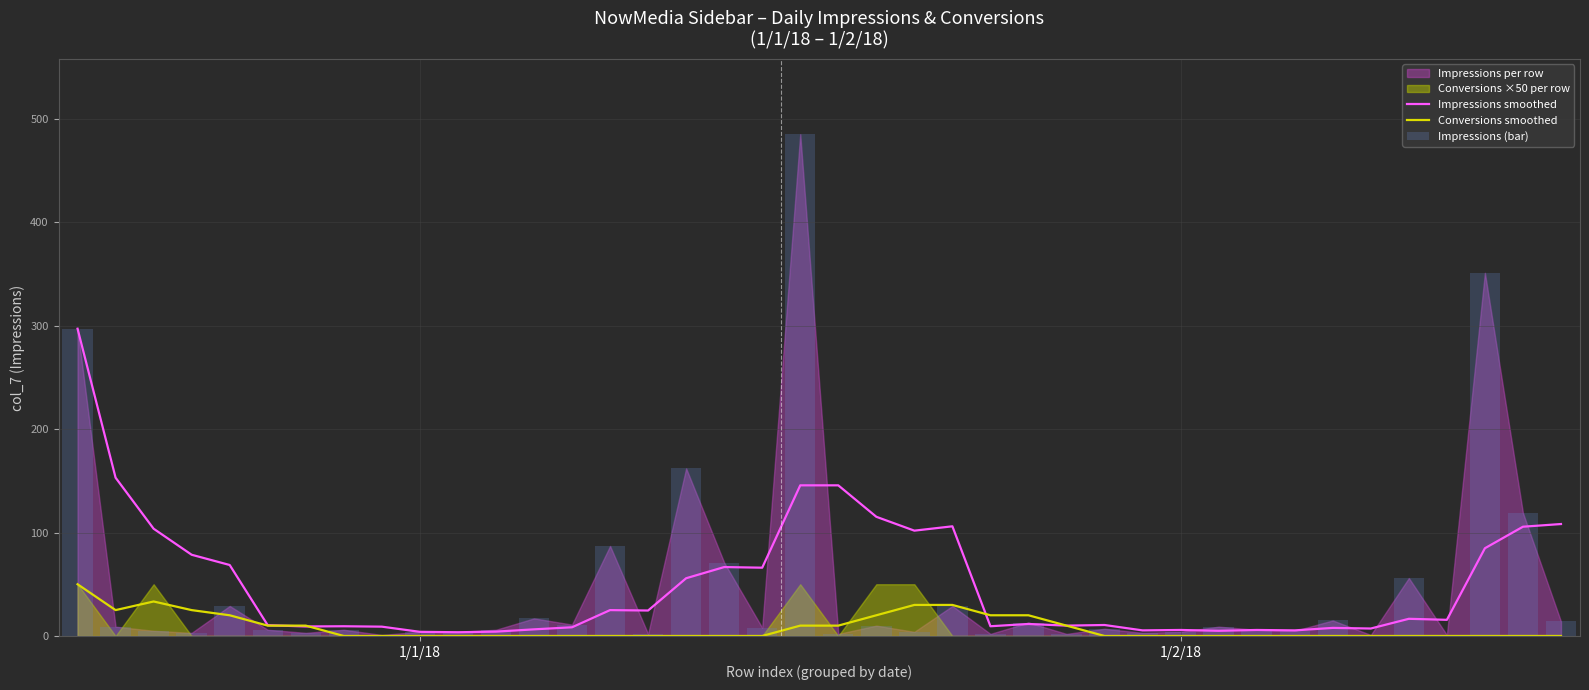

Are the bars grouped side by side (vs. stacked)?

Yes